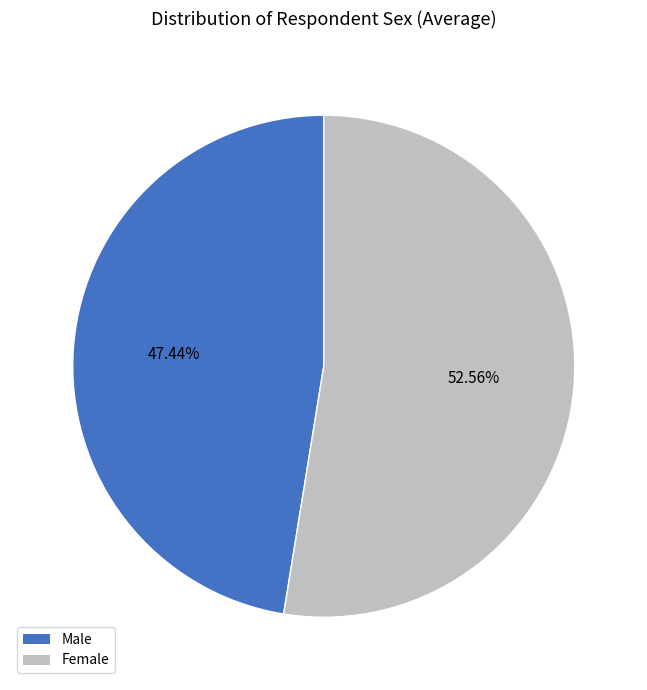

Does any single category account for the majority?

Yes